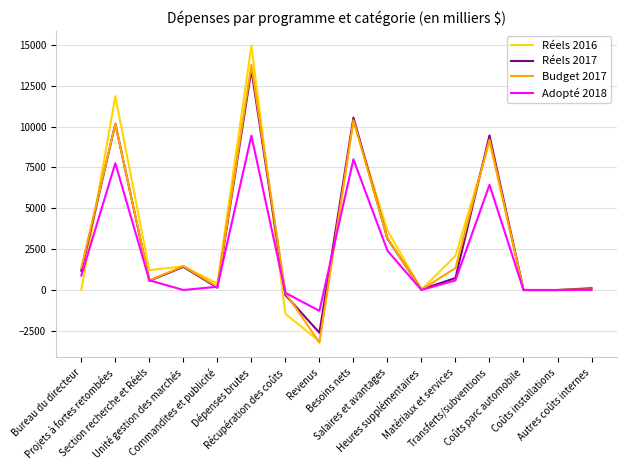

Is it true that Réels 2017 equals 686 at Salaires et avantages?

False